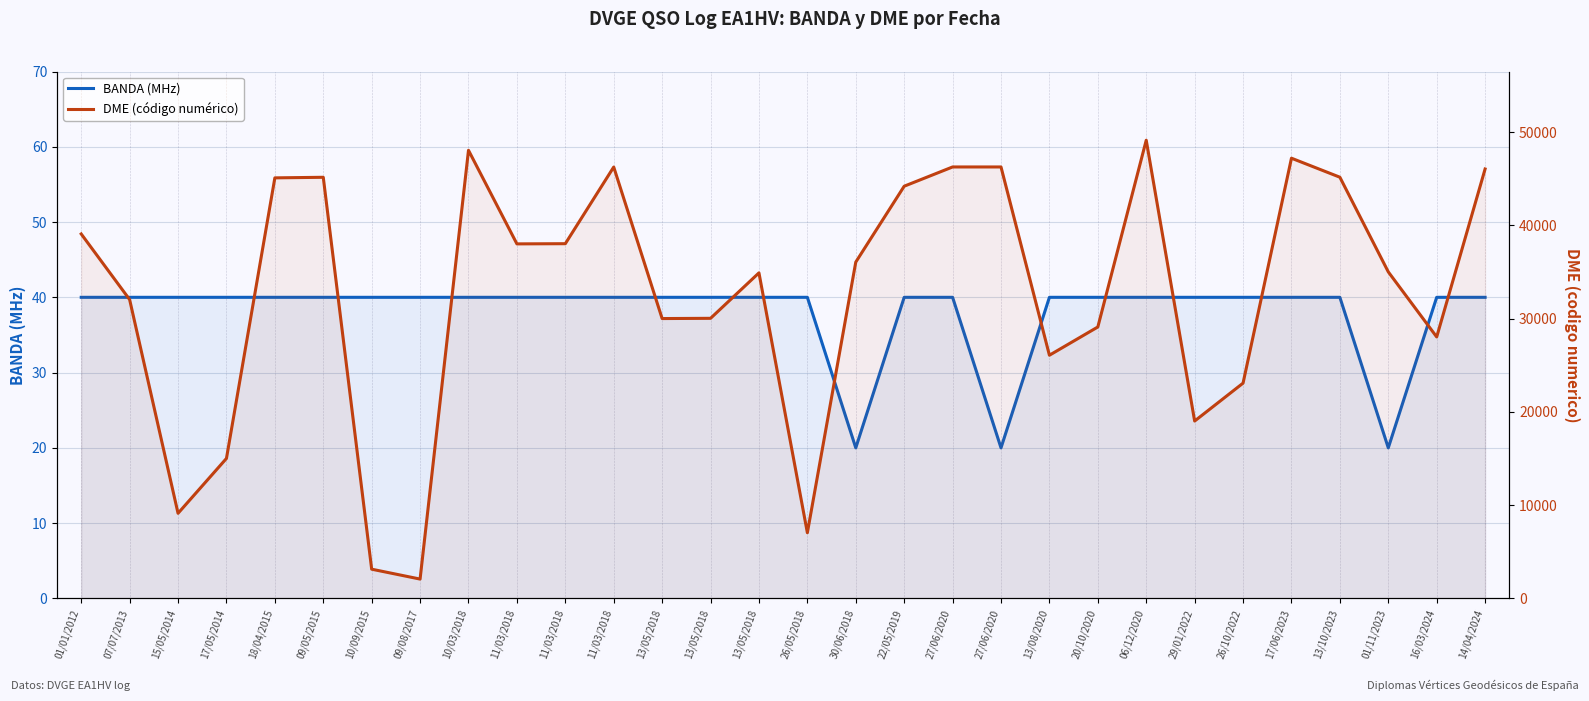

Rank the series at 13/05/2018 from lowest to highest value.

BANDA (MHz), DME (código numérico)